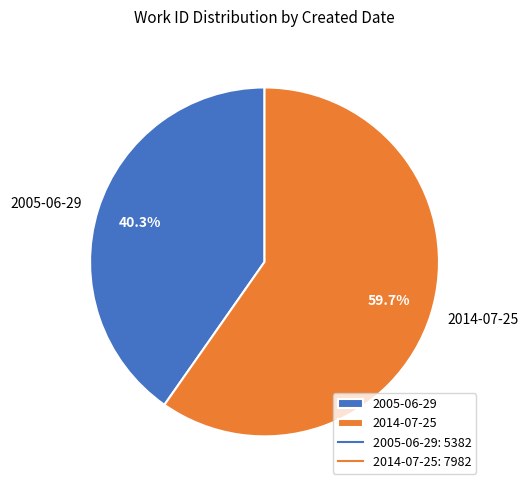

Rank the categories by value from highest to lowest.

2014-07-25, 2005-06-29